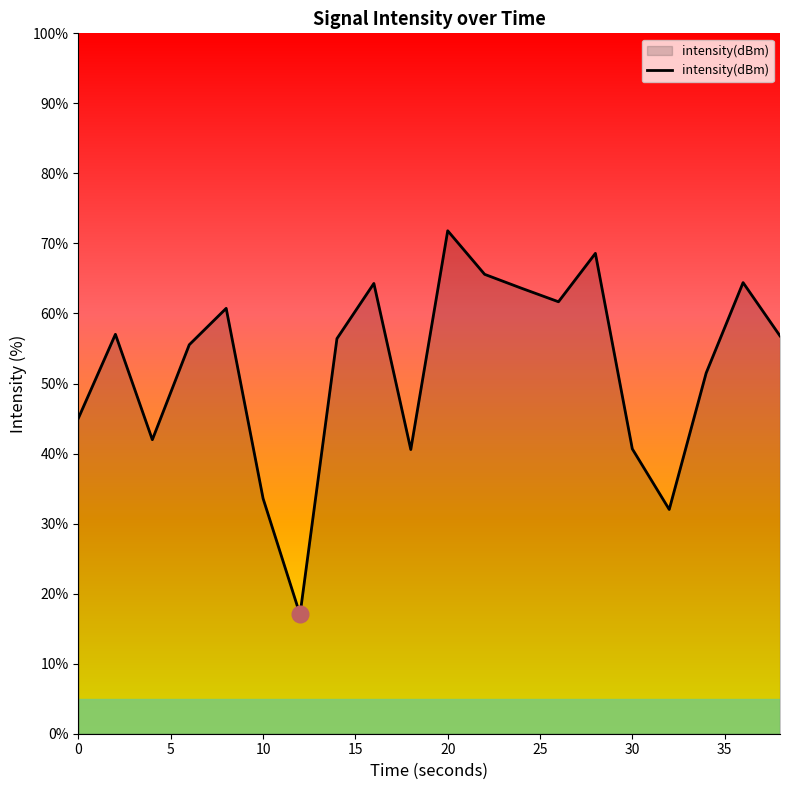

What is the greatest value displayed?

71.8